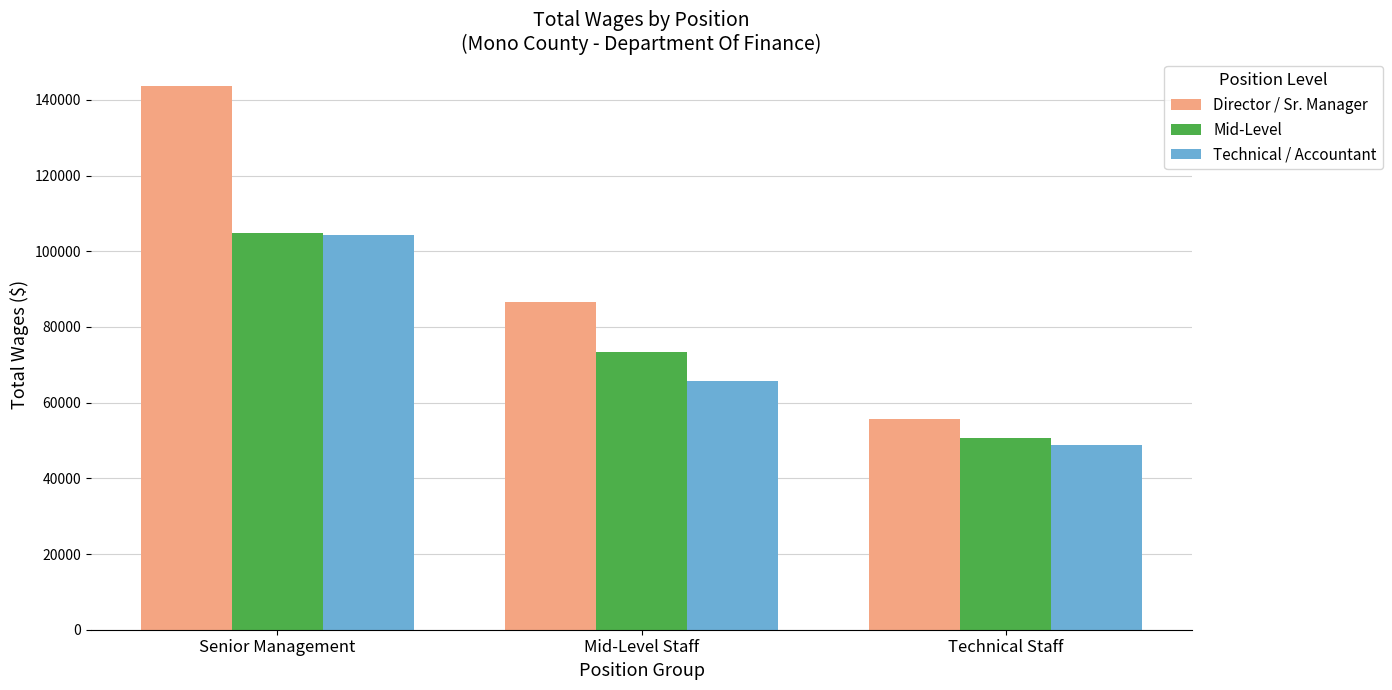

Which category has the lowest value across all series?

Technical Staff